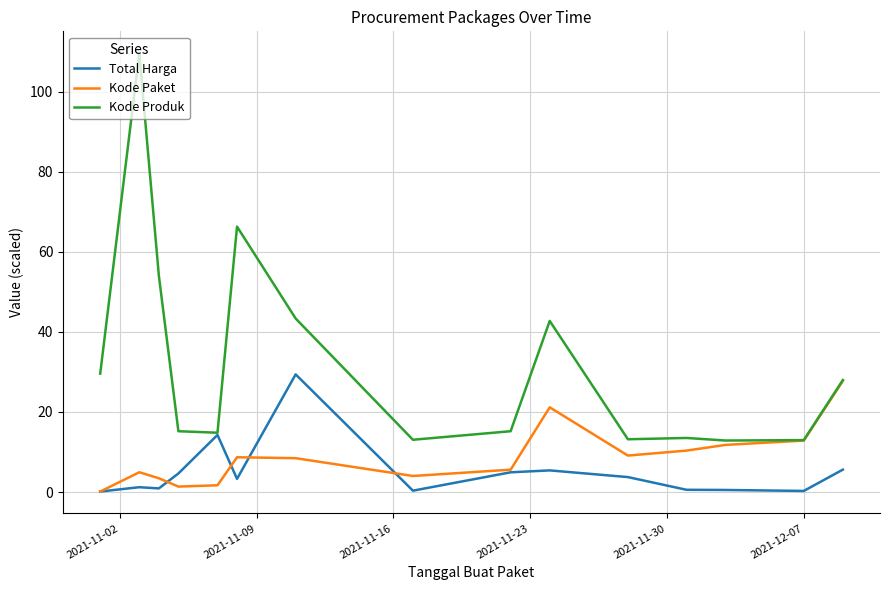

Which series has the largest total across all categories?

Kode Produk